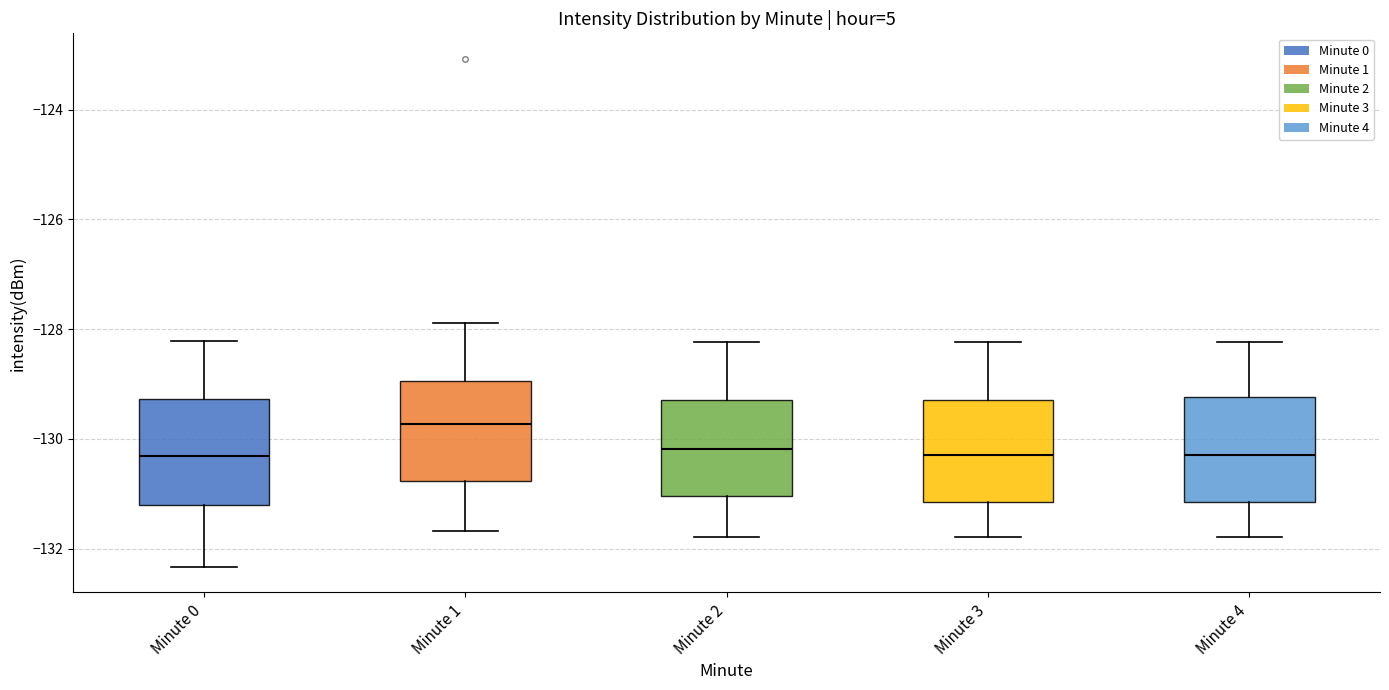

Reading left to right, transcribe this box plot: for each box, give where its median line is, the range the box spans, and where its two whiskers end, as read against the y-axis. The values are not printed on the chart, so give them approximately, as read against the axis.

Minute 0: median -130.4, box -131.2 to -129.2, whiskers -132.4 to -128.2
Minute 1: median -129.8, box -130.8 to -129.0, whiskers -131.6 to -127.8
Minute 2: median -130.2, box -131.0 to -129.2, whiskers -131.8 to -128.2
Minute 3: median -130.2, box -131.2 to -129.2, whiskers -131.8 to -128.2
Minute 4: median -130.2, box -131.2 to -129.2, whiskers -131.8 to -128.2